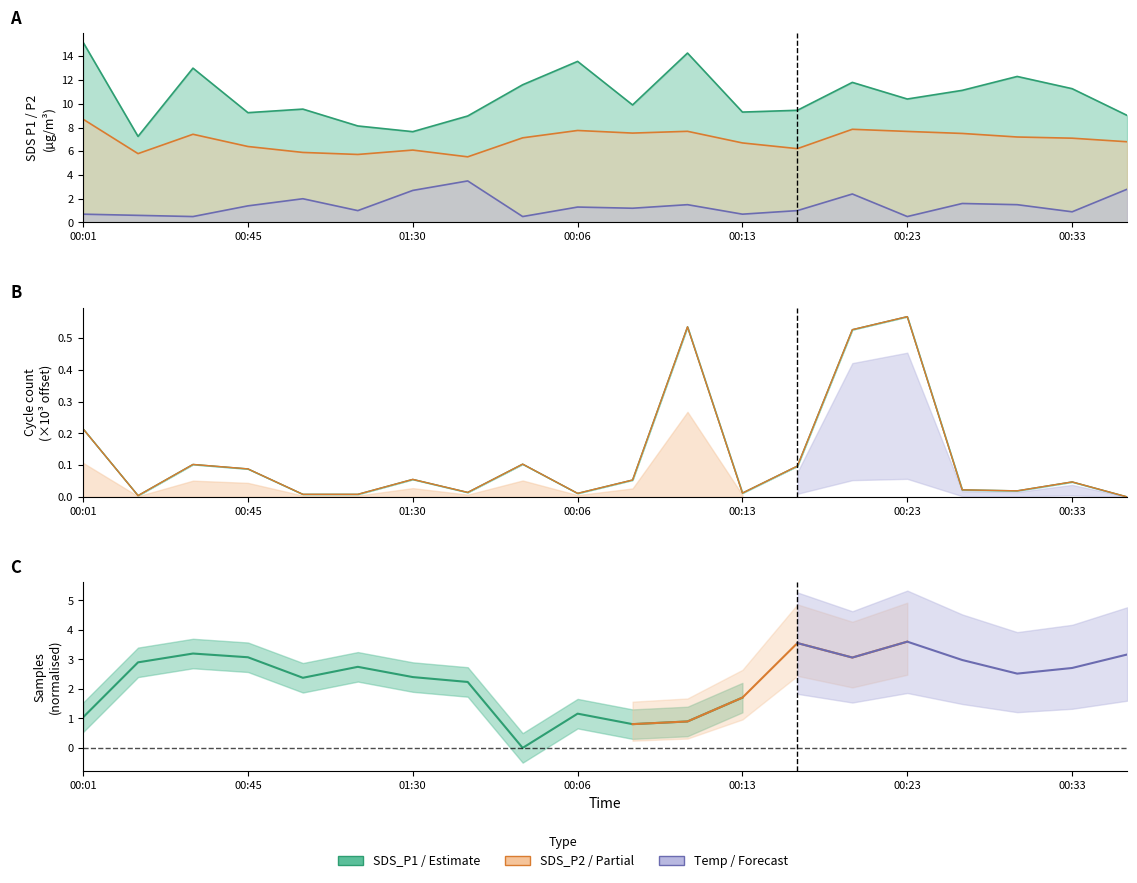

Between 00:30 and 01:30, which series saw the biggest shift?

SDS_P1